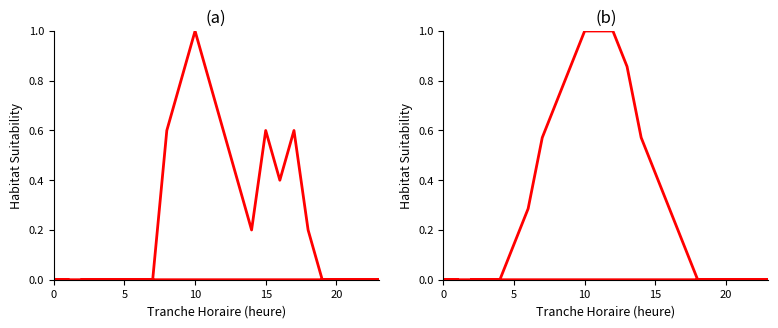

How many NB_ABONNE values are between 0 and 1?

24